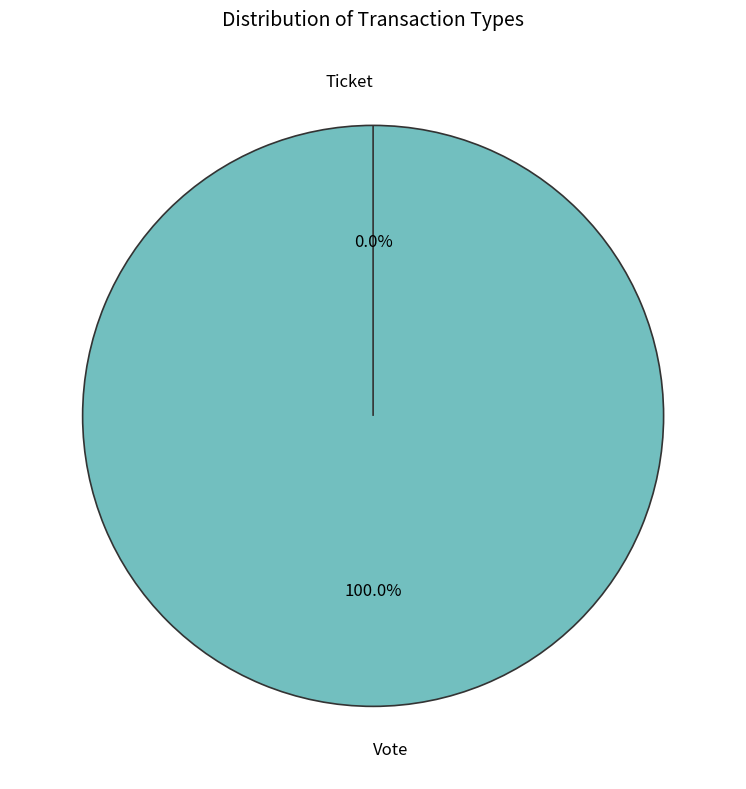

Which category has the biggest portion of the pie?

Vote